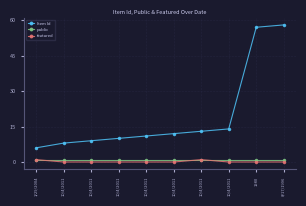

What is the label of the 2nd point from the left?

10/4/2011